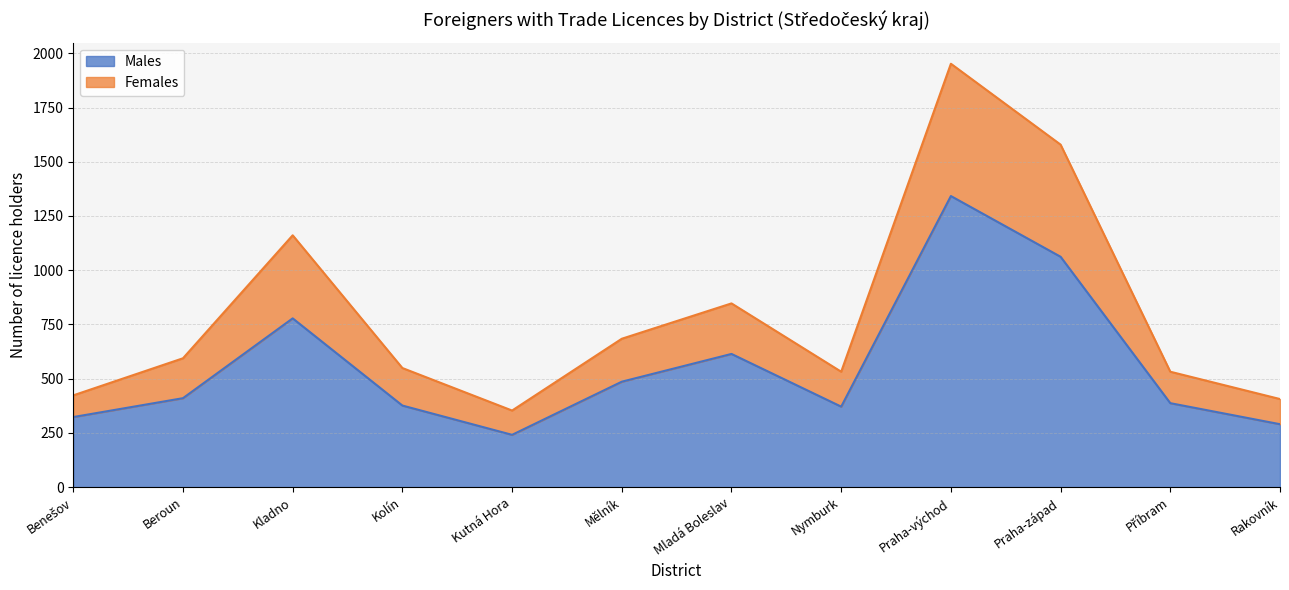

At which category is the sum across all series the highest?

Praha-východ